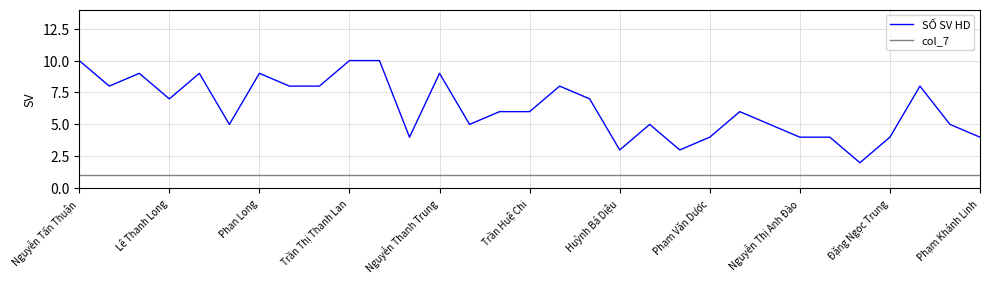

What is the difference between the maximum and minimum values in the SỐ SV HD series?

8